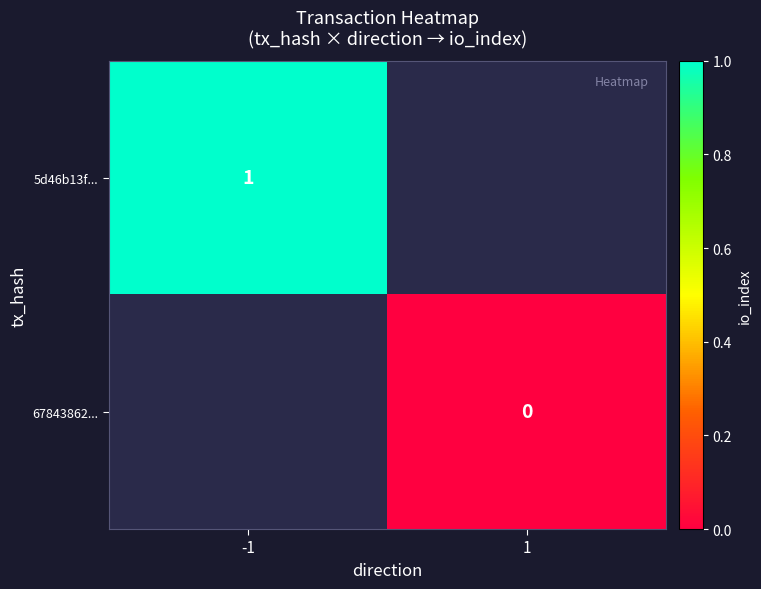

The 5d46b13f... series shows 1 at -1. True or false?

True